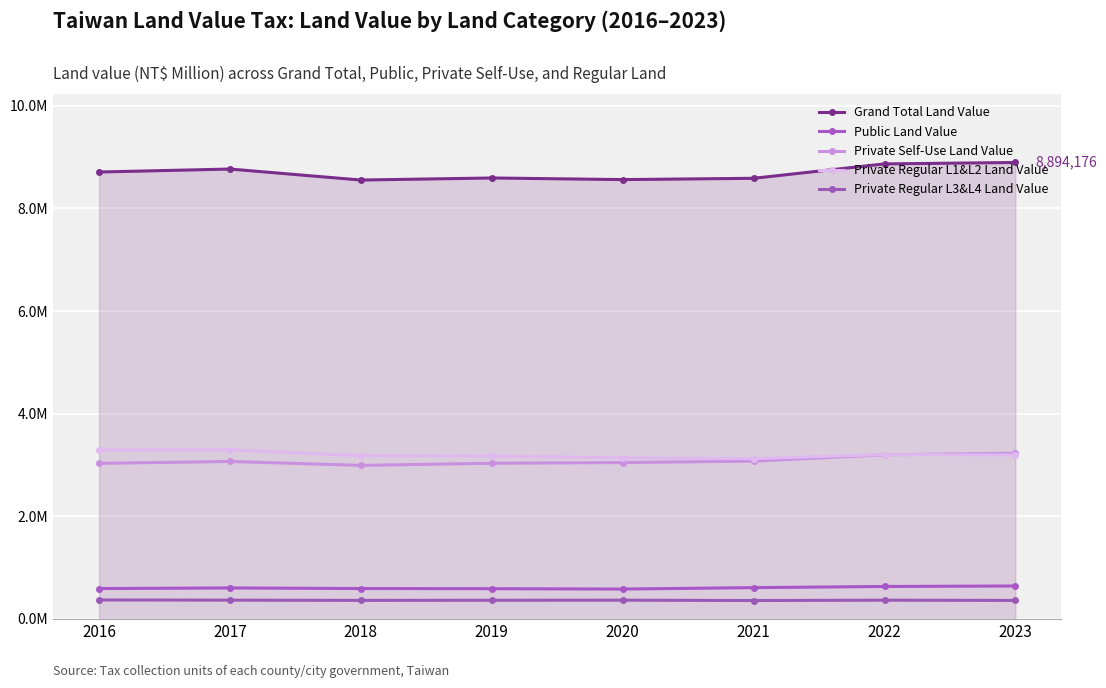

What are all the series names shown in the legend?

Grand Total Land Value, Public Land Value, Private Self-Use Land Value, Private Regular L1&L2 Land Value, Private Regular L3&L4 Land Value